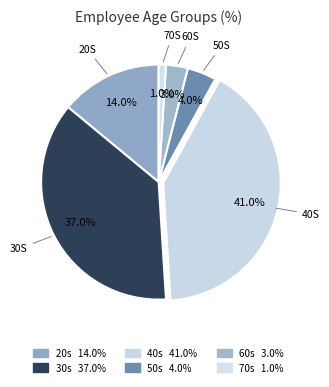

What is the largest slice in the pie chart?

40s